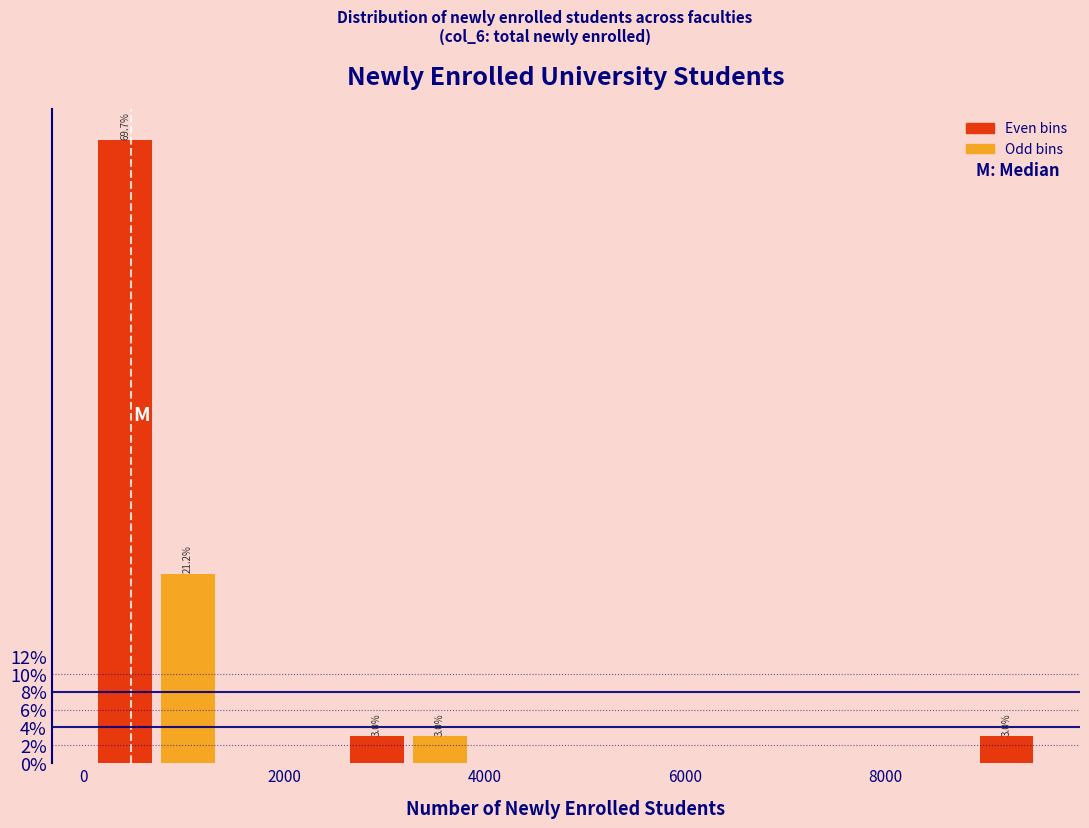

Read against the x-axis, roughly where is the centre of the tallest bar?

400